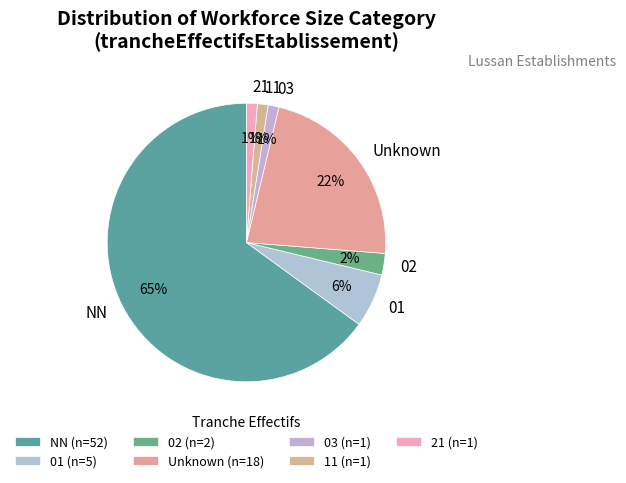

To the nearest percent, what portion does 21 represent?

1%